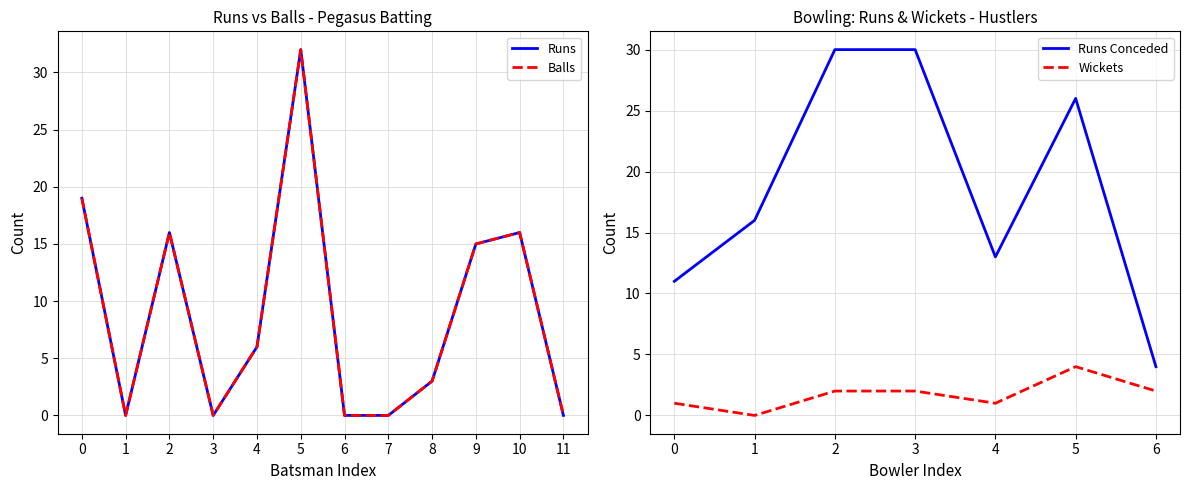

The value of Runs Conceded at 3 is 30. True or false?

True